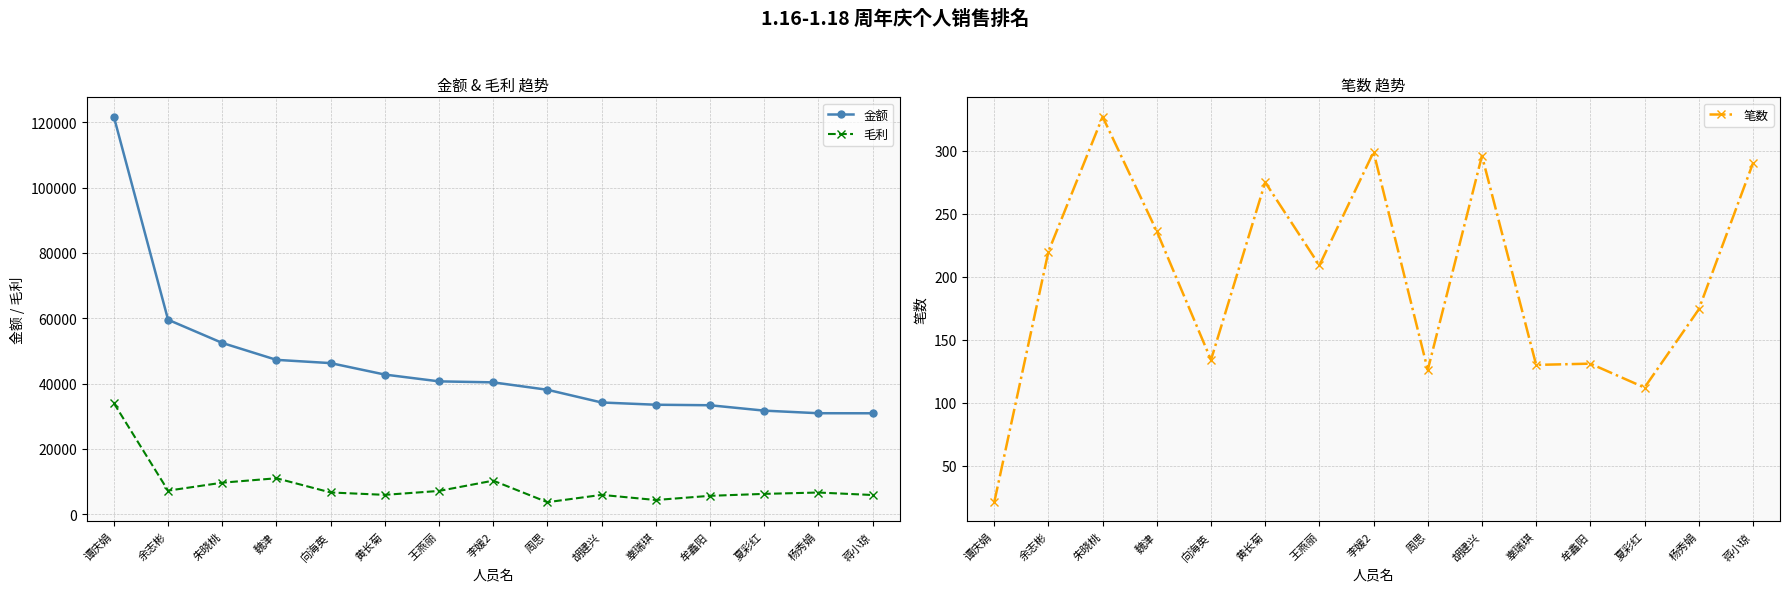

Rank the series by their average value, from lowest to highest.

笔数, 毛利, 金额